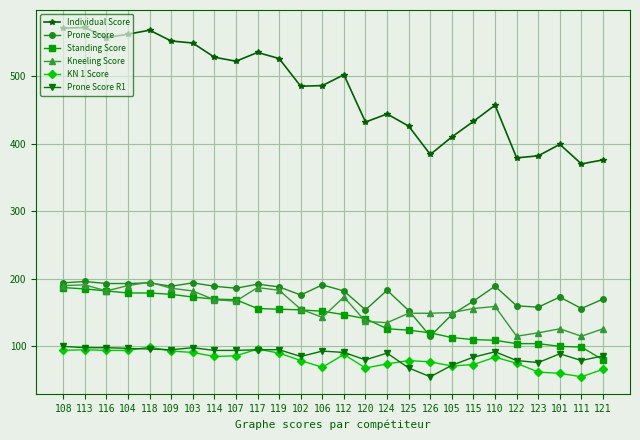

What is the label of the 6th point from the left?

109